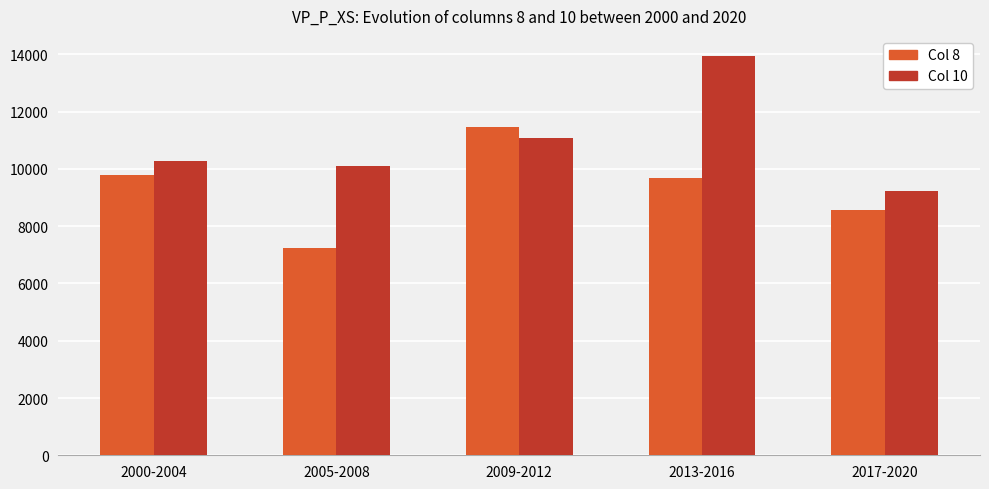

True or false: Col 10 has a value of 10288 at 2000-2004.

True